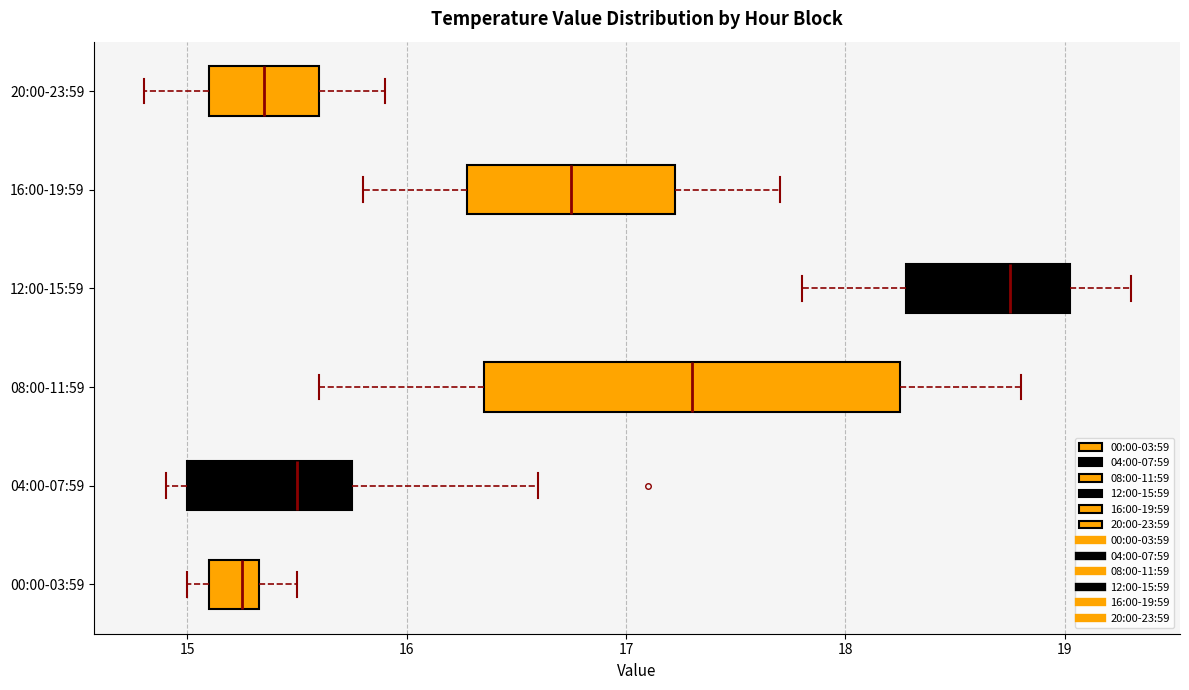

Which box has the furthest to the left median line?

00:00-03:59